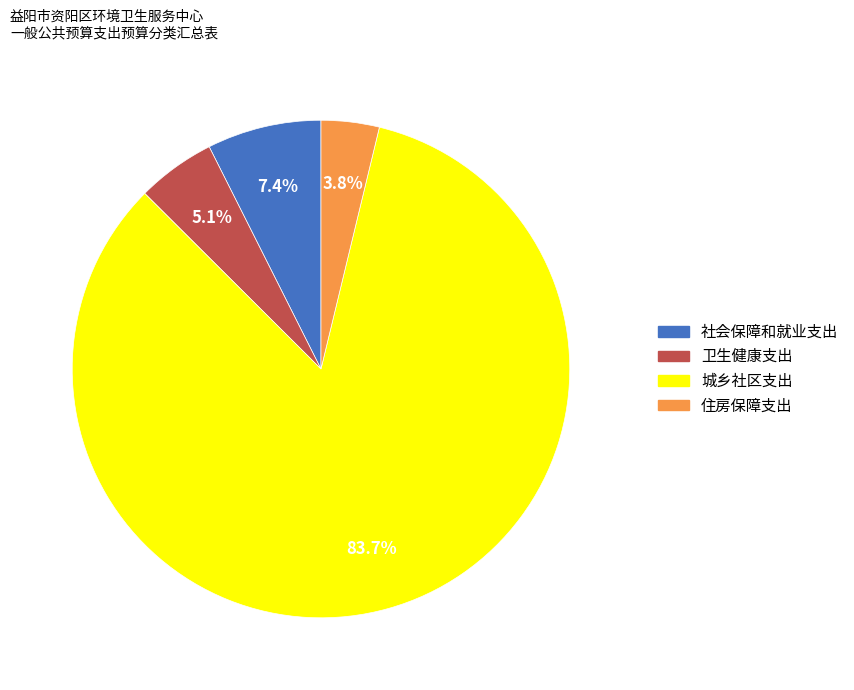

True or false: 住房保障支出 accounts for 4% of the total.

True